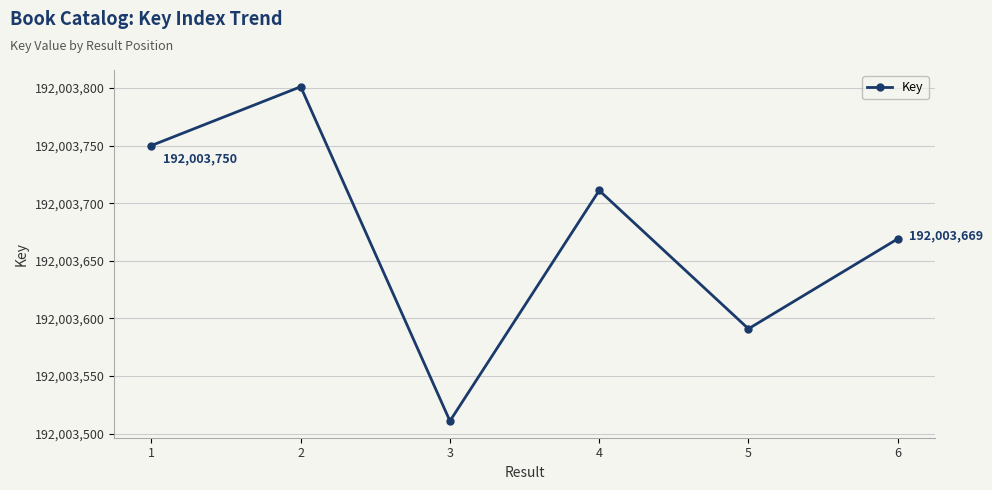

Where does the data first go above 192003711?

1